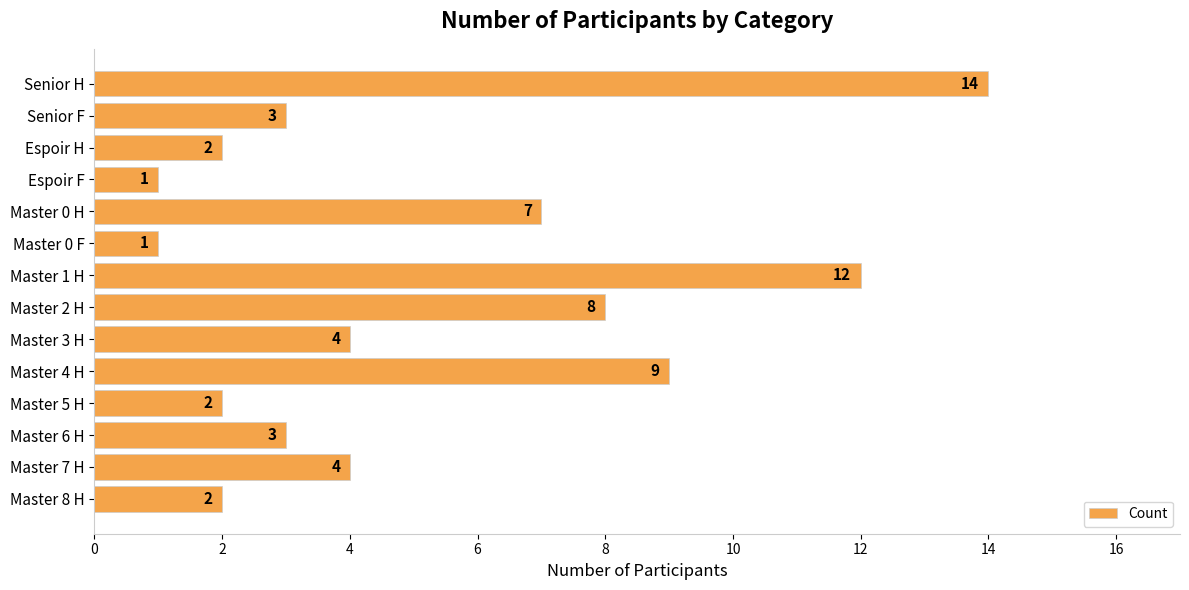

What is the greatest value displayed?

14